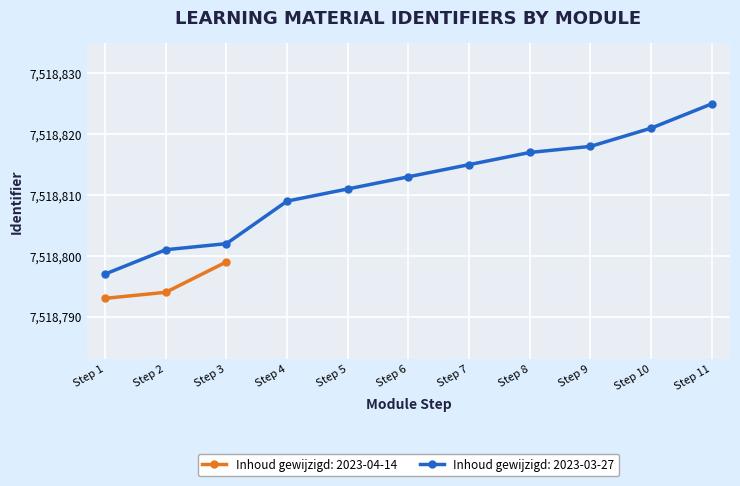

What is the minimum value for Inhoud gewijzigd (norm)?

7518793